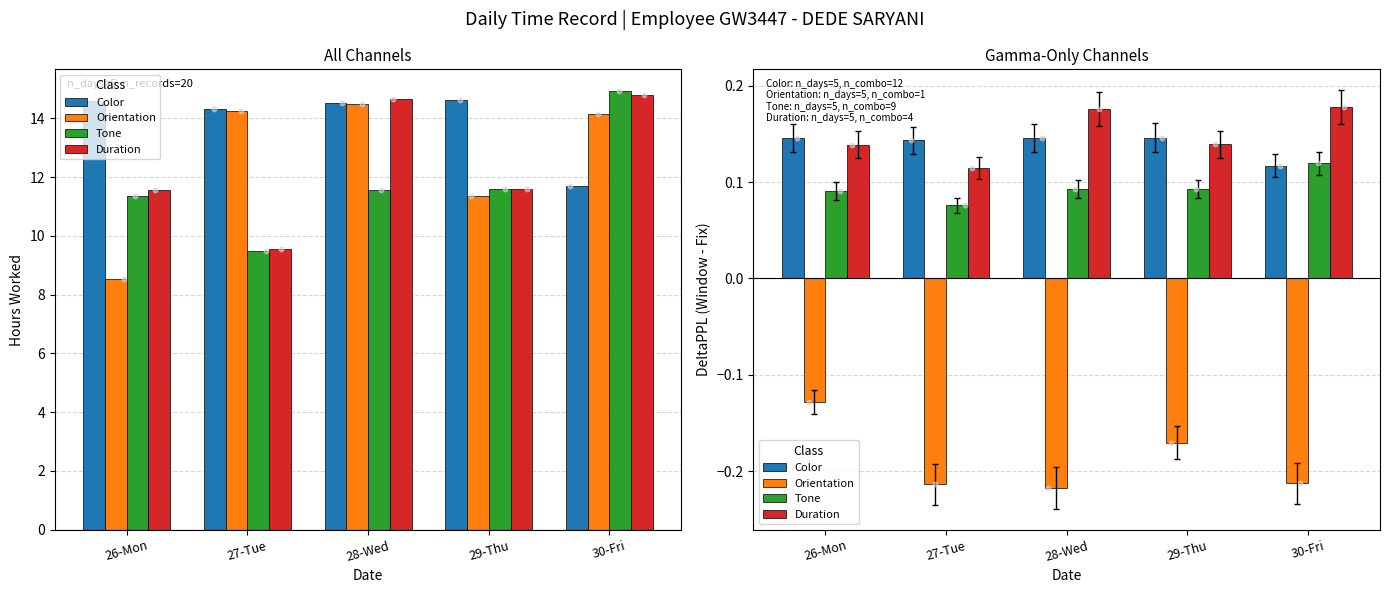

Is the value of Duration at 27-Tue greater than the value of Orientation at 30-Fri?

Yes